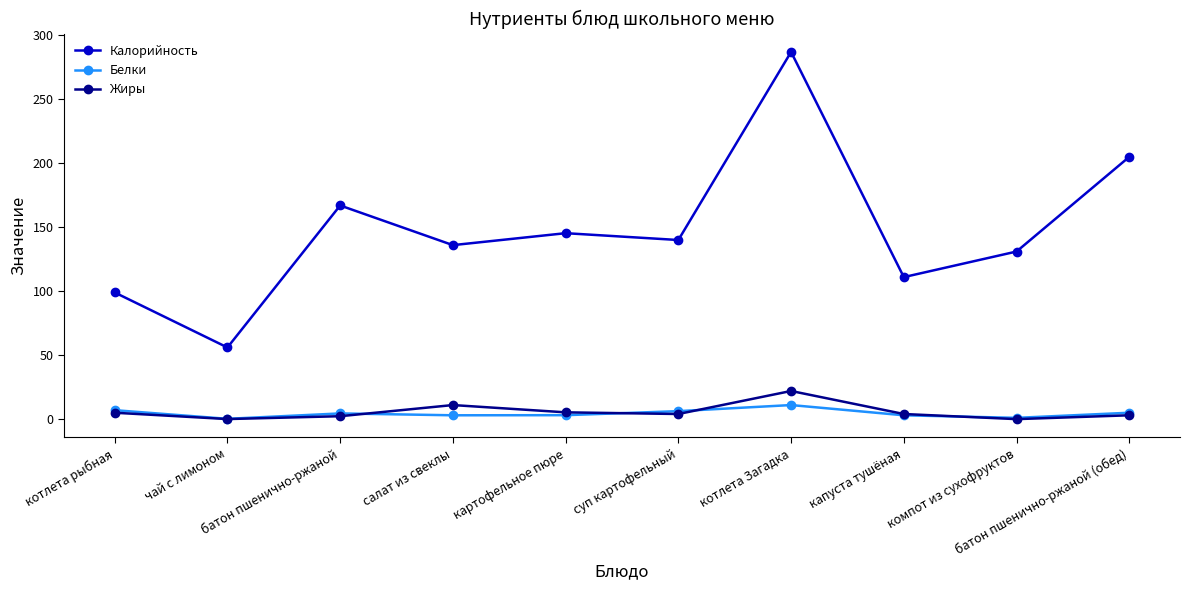

True or false: Жиры and Калорийность intersect in this chart.

False